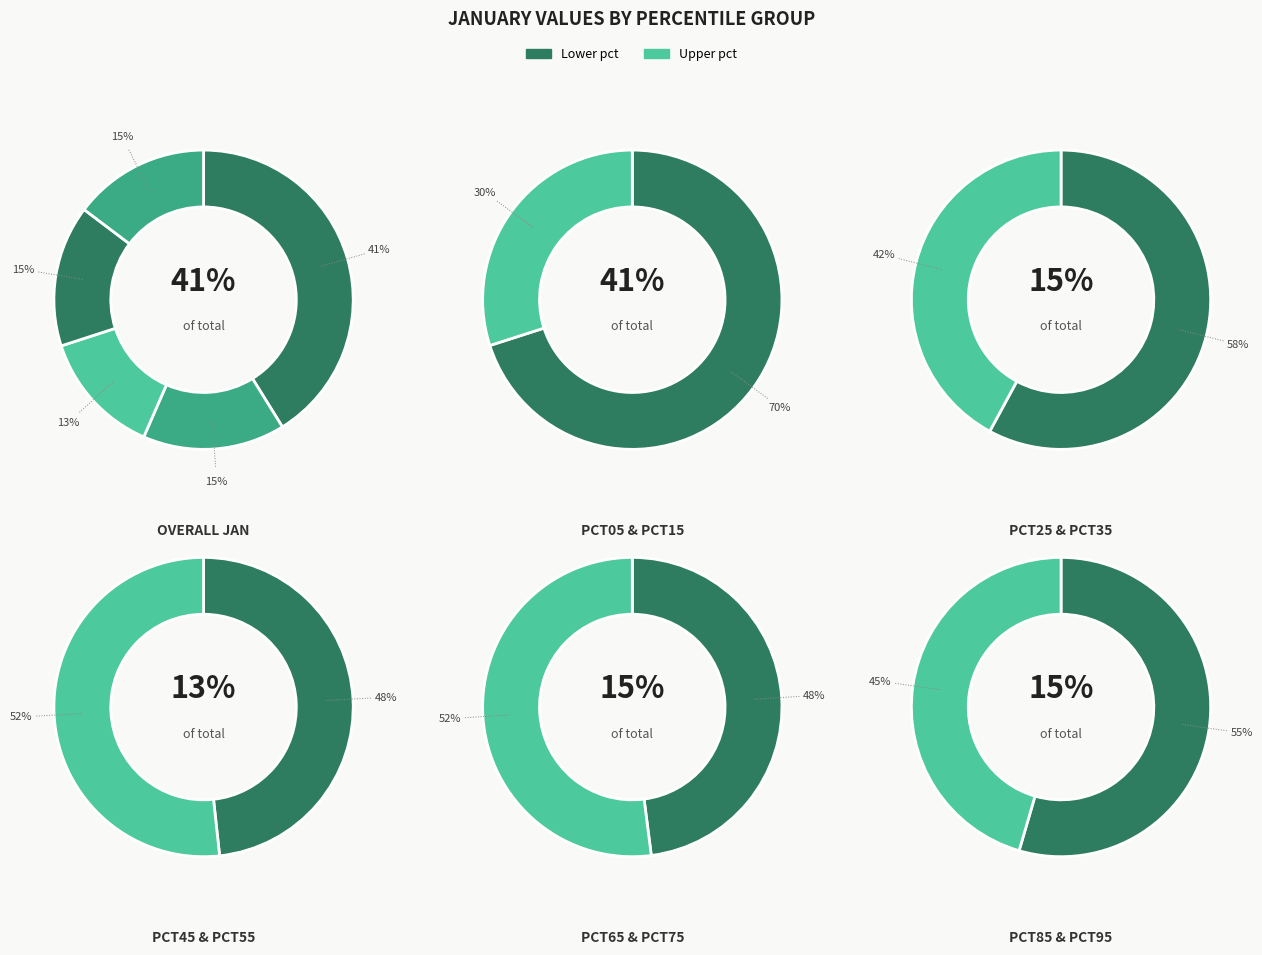

The pct65 slice represents 2% of the pie. True or false?

False